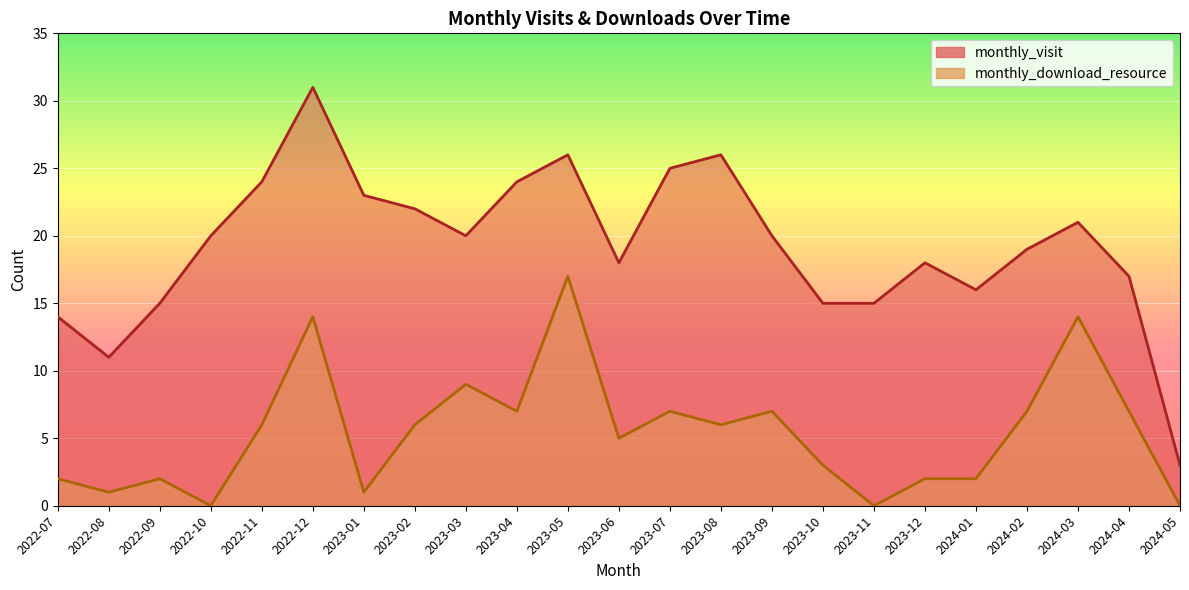

Count the number of data series in this chart.

2